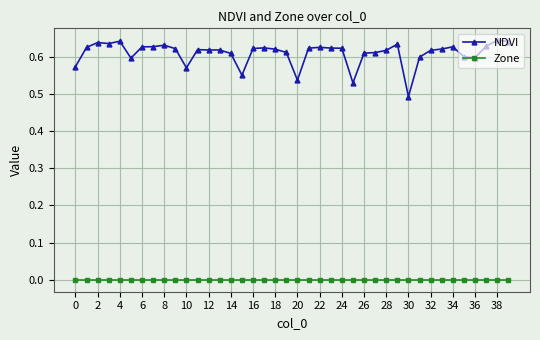

What is the sum of all NDVI values?

24.4